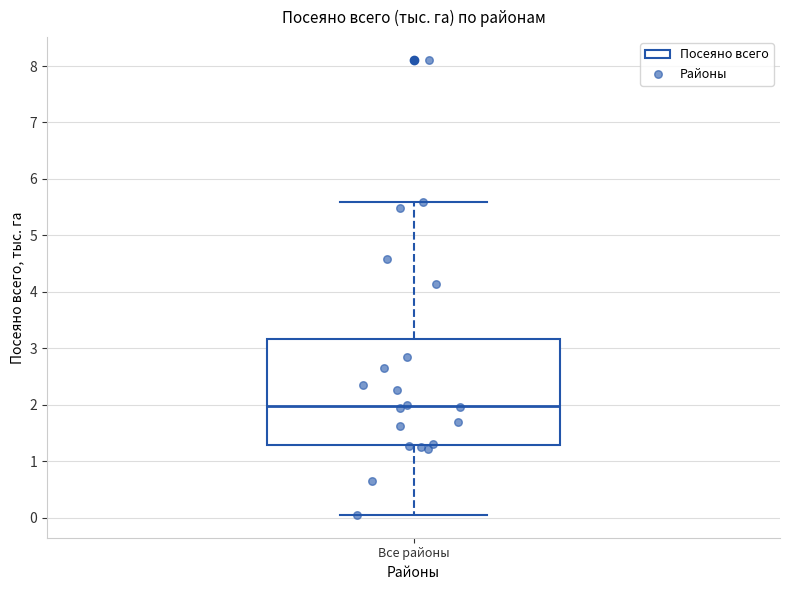

Where does the upper whisker of the box for Все районы end on the y-axis? The values are not printed on the chart, so give them approximately, as read against the axis.

5.6